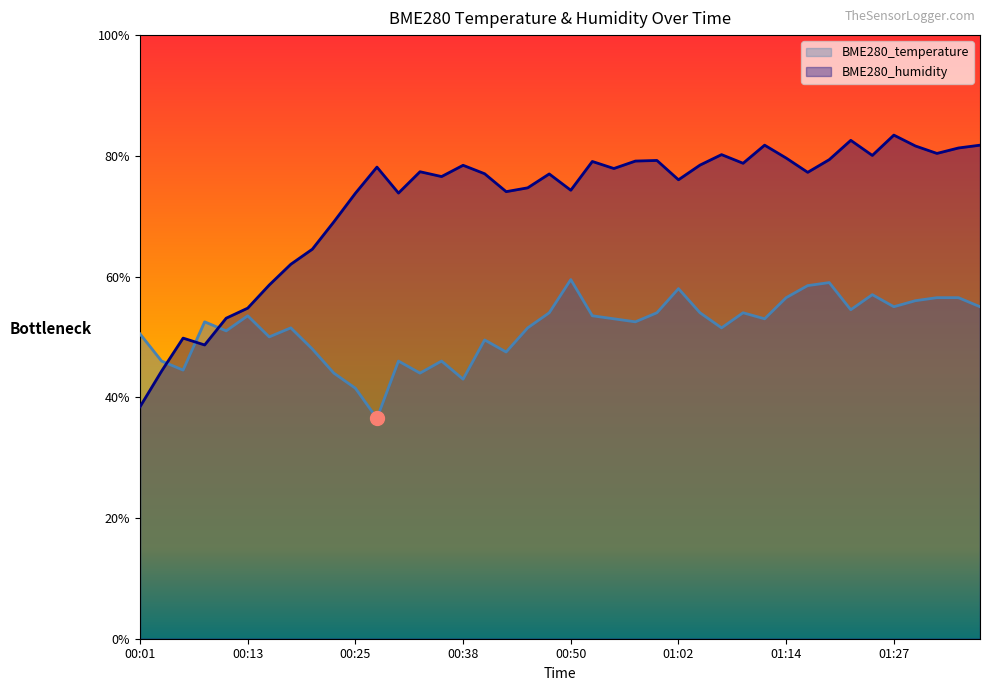

True or false: BME280_humidity and BME280_temperature intersect in this chart.

True